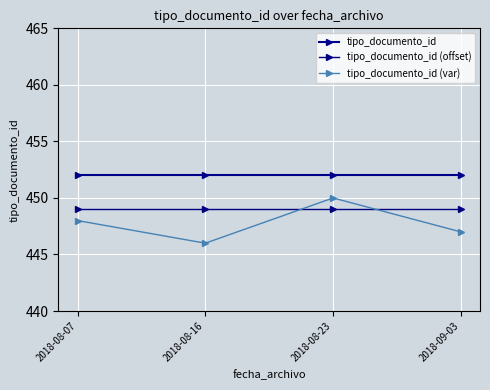

How many lines are shown in the chart?

3